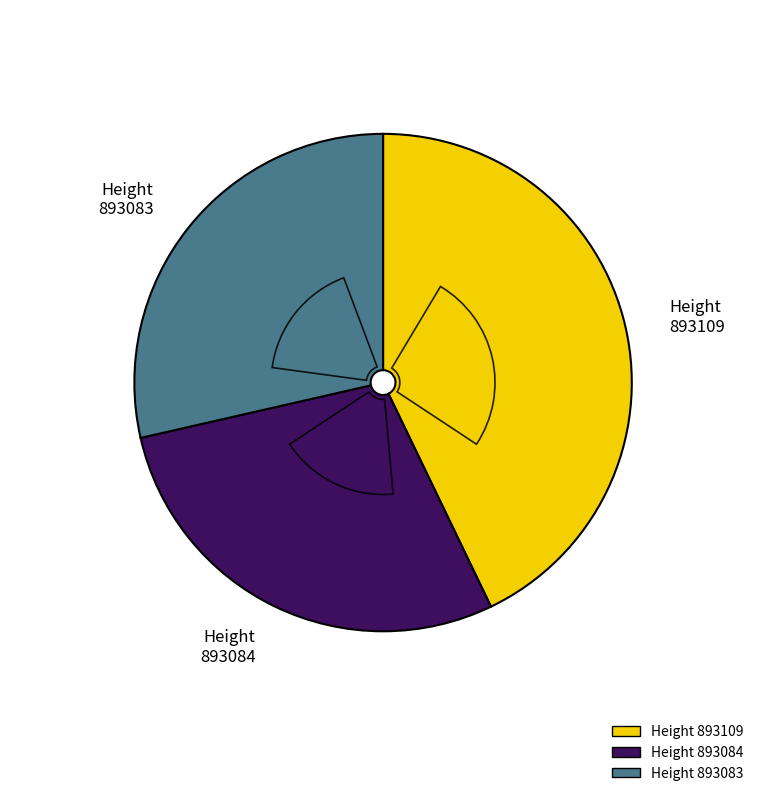

Does 893084 account for over 50% of the chart?

No